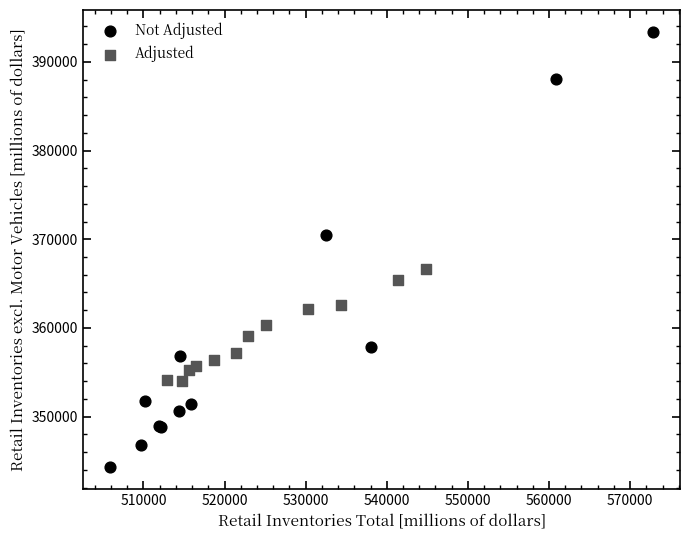

Which series contains the lowest Y value?

Not Adjusted